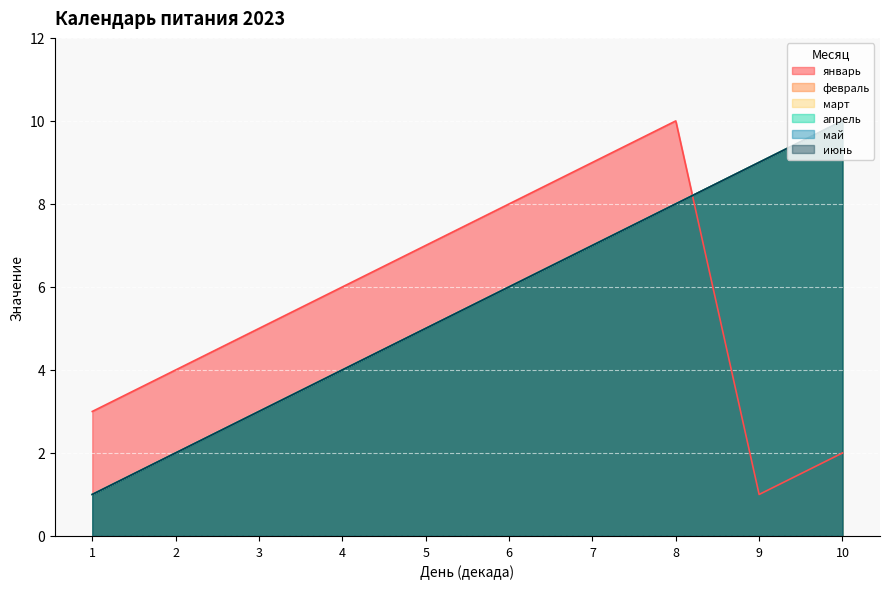

How many lines are shown in the chart?

6